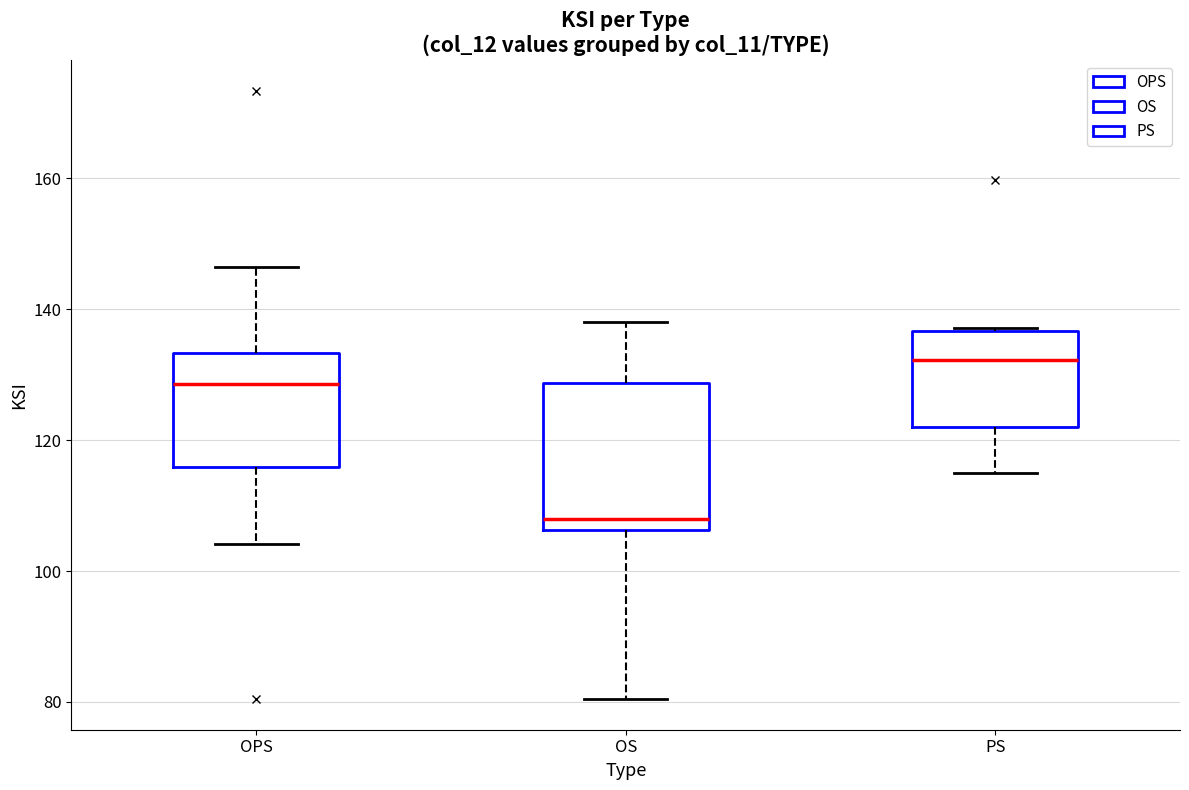

Where does the median line of the box for PS sit on the y-axis? The values are not printed on the chart, so give them approximately, as read against the axis.

132